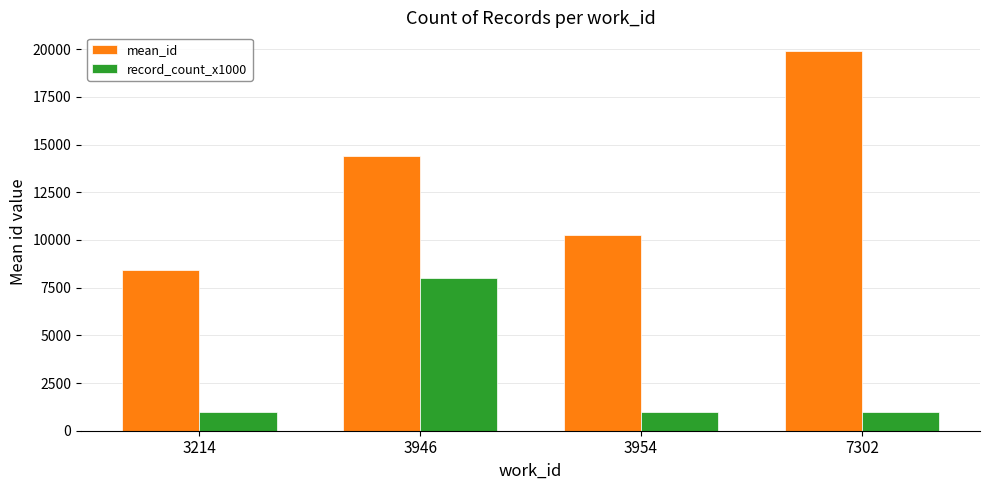

Reading right to left, what are all the values shown in this chart?

mean_id: 7302=19885.0	3954=10281.0	3946=14414.6	3214=8444.0
record_count_x1000: 7302=1000.0	3954=1000.0	3946=8000.0	3214=1000.0